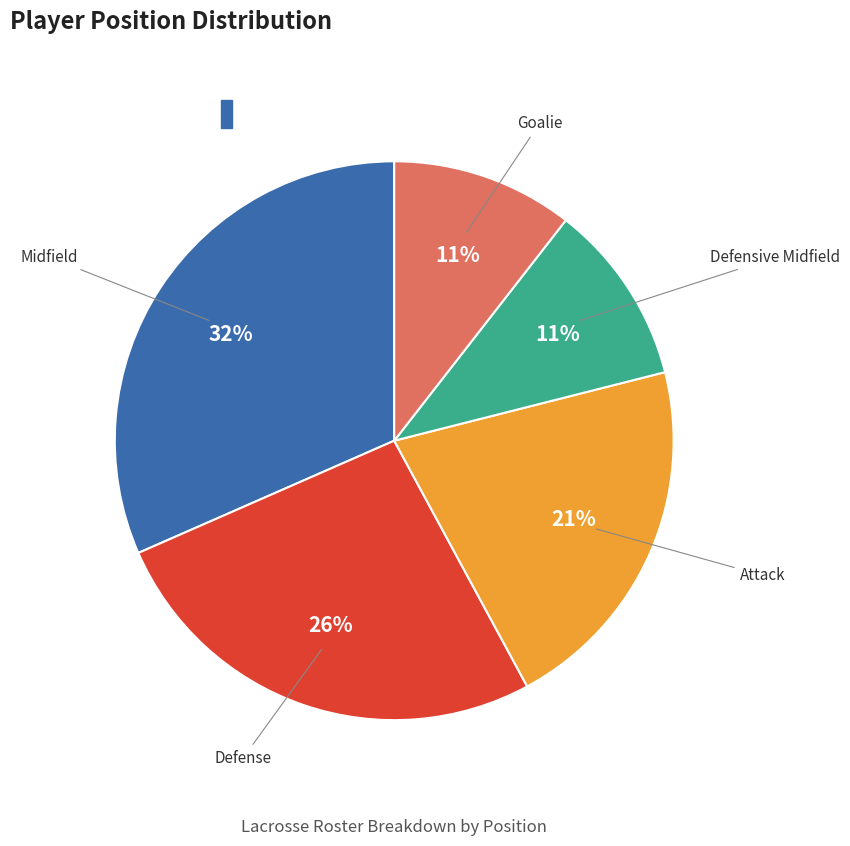

Is the sum of Midfield and Attack greater than half?

Yes